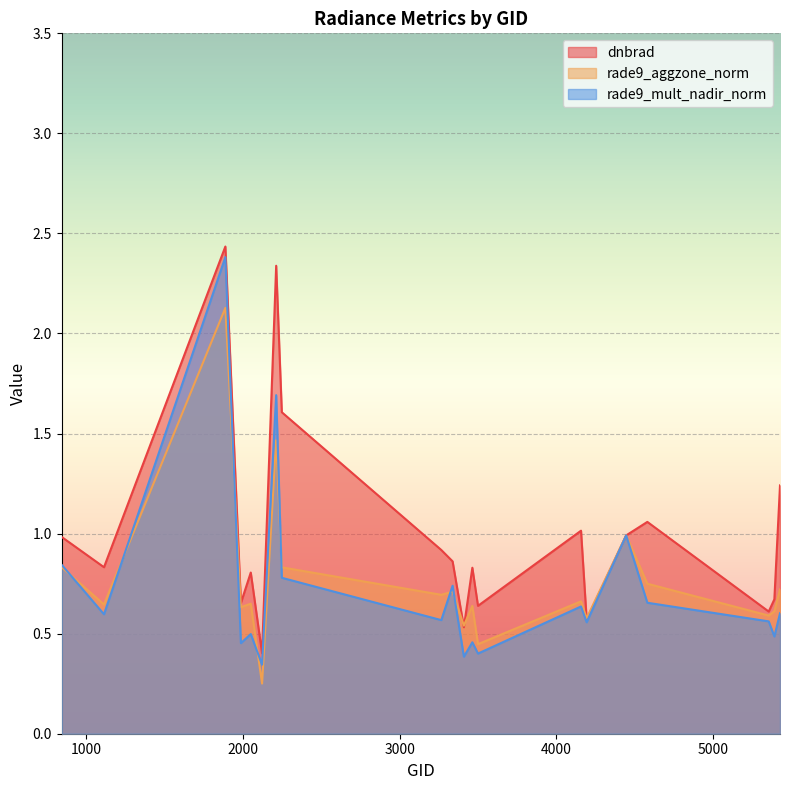

What is the highest value of the rade9_aggzone_norm series?

2.1